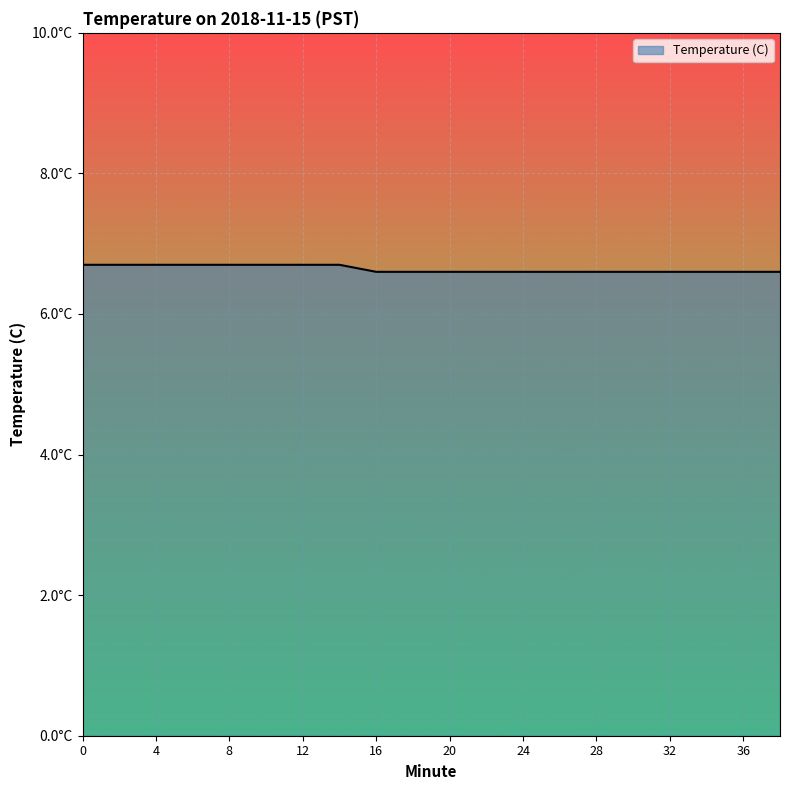

At which label is the value closest to 6?

16